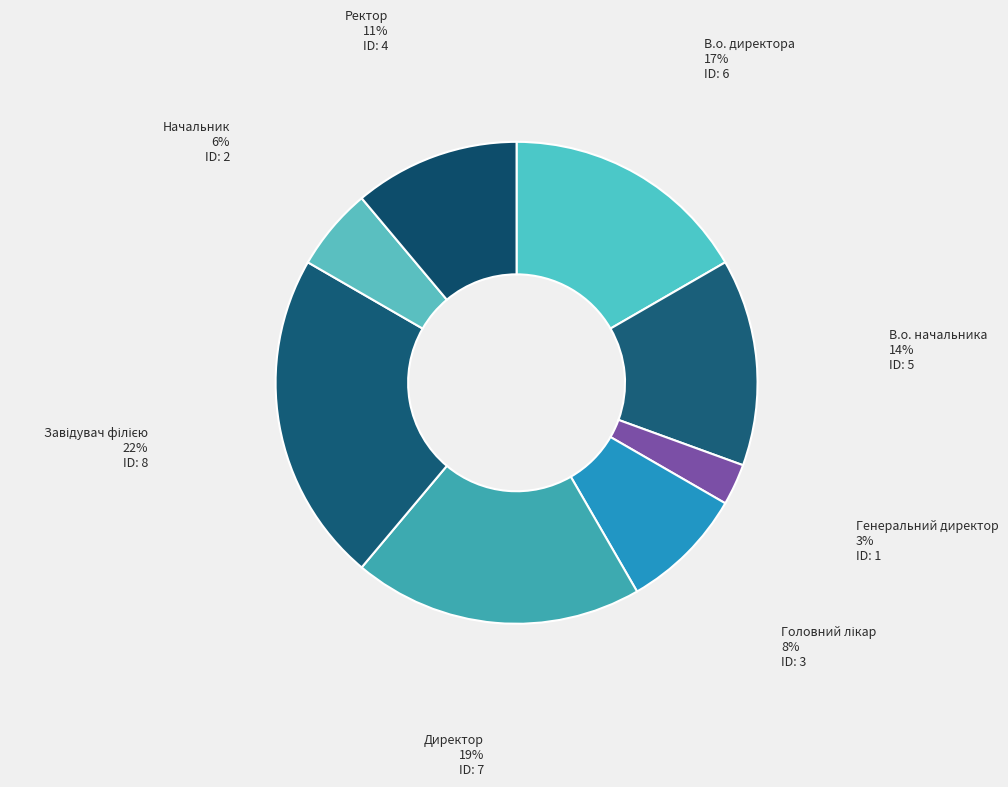

How many segments does this pie chart have?

8